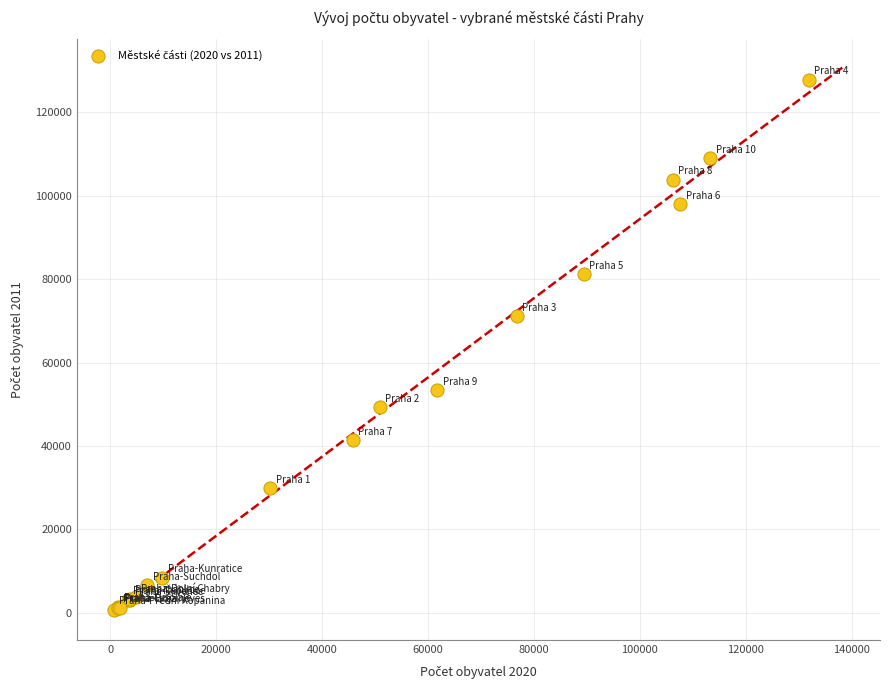

What Y value in the scatter plot is closest to 64236?

71140